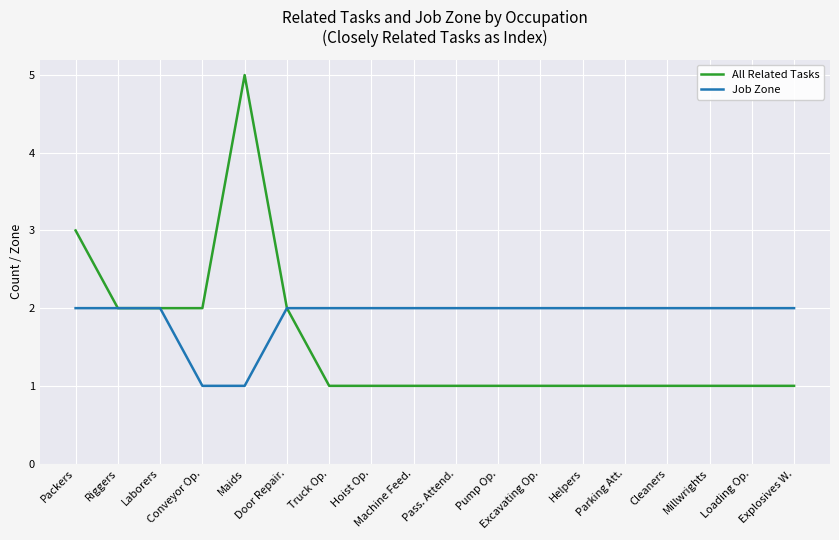

Is this an area chart (filled region under the line)?

No